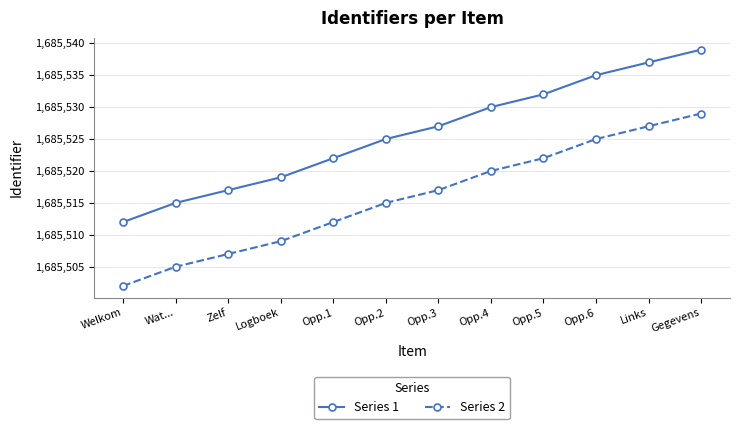

Reading right to left, transcribe all the data shown in this chart.

Series 1: 1685539	1685537	1685535	1685532	1685530	1685527	1685525	1685522	1685519	1685517	1685515	1685512
Series 2: 1685529	1685527	1685525	1685522	1685520	1685517	1685515	1685512	1685509	1685507	1685505	1685502